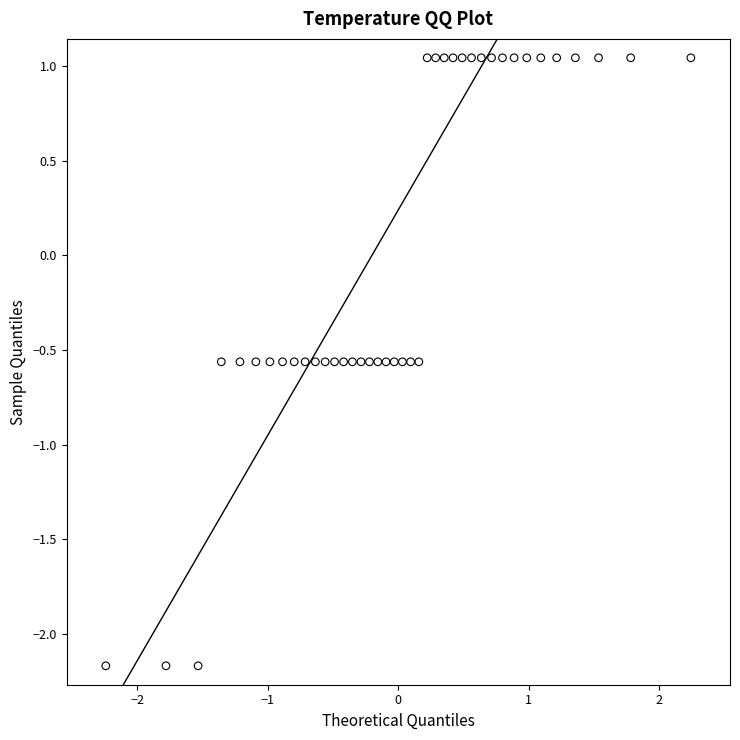

What is the range of Y values (max minus min)?

3.2